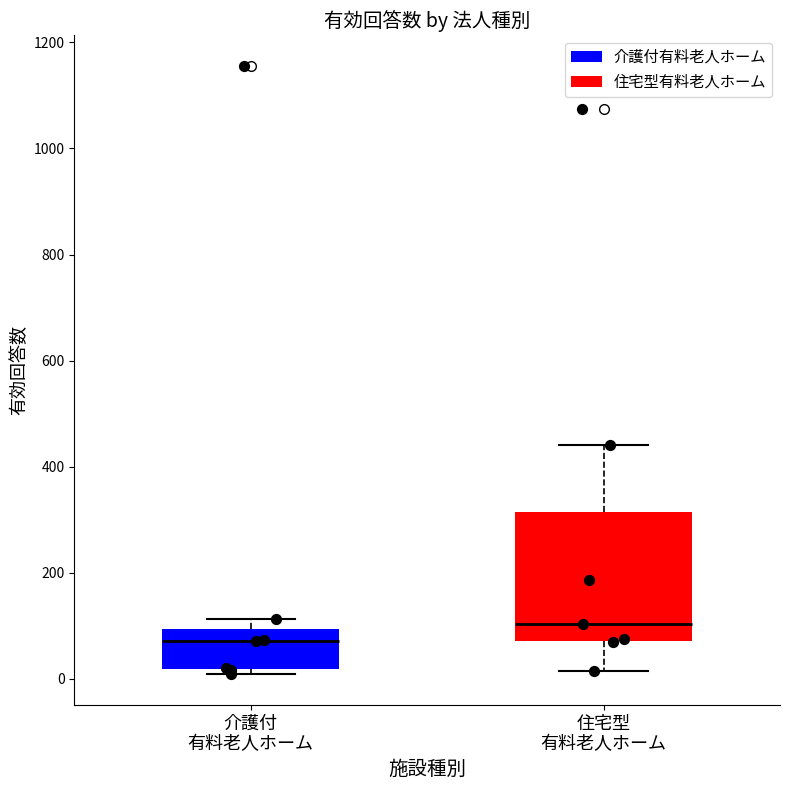

Which box is the tallest, from its lower edge to its upper edge?

住宅型 有料老人ホーム